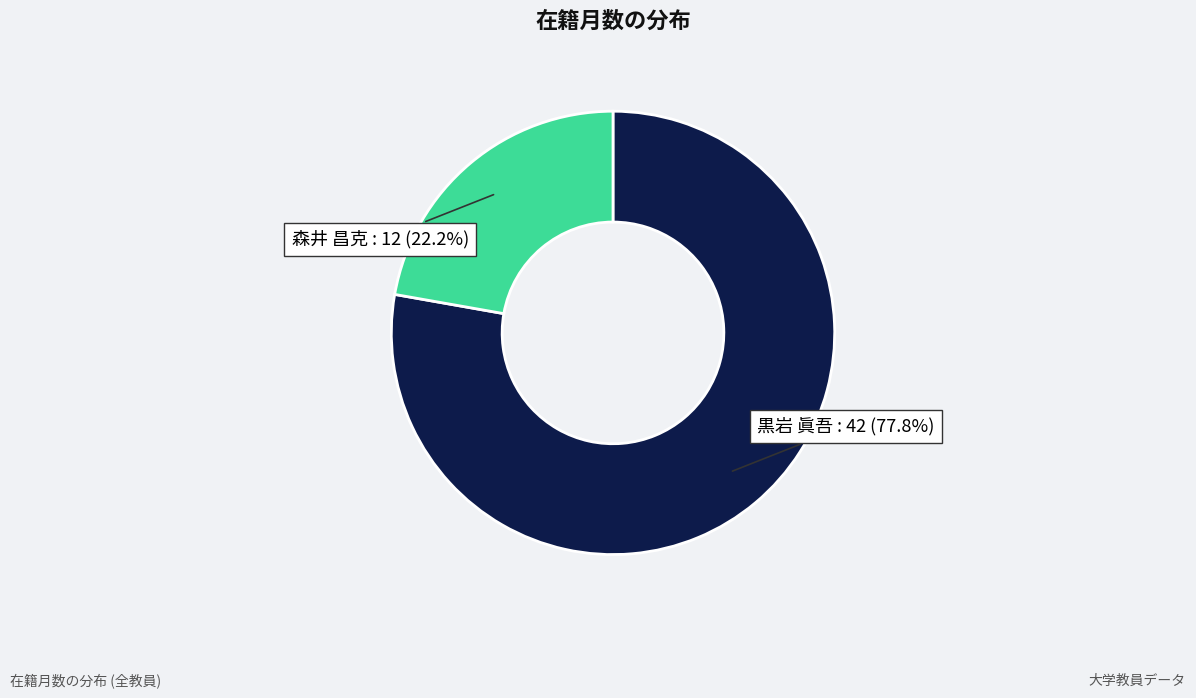

Does any single category account for the majority?

Yes